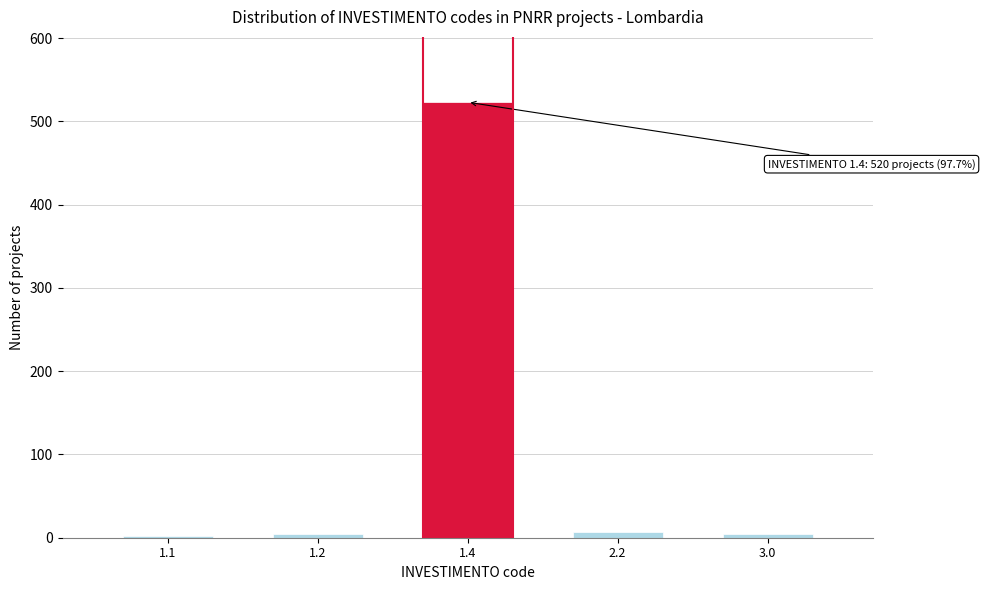

The value at 1.4 is 360. True or false?

False